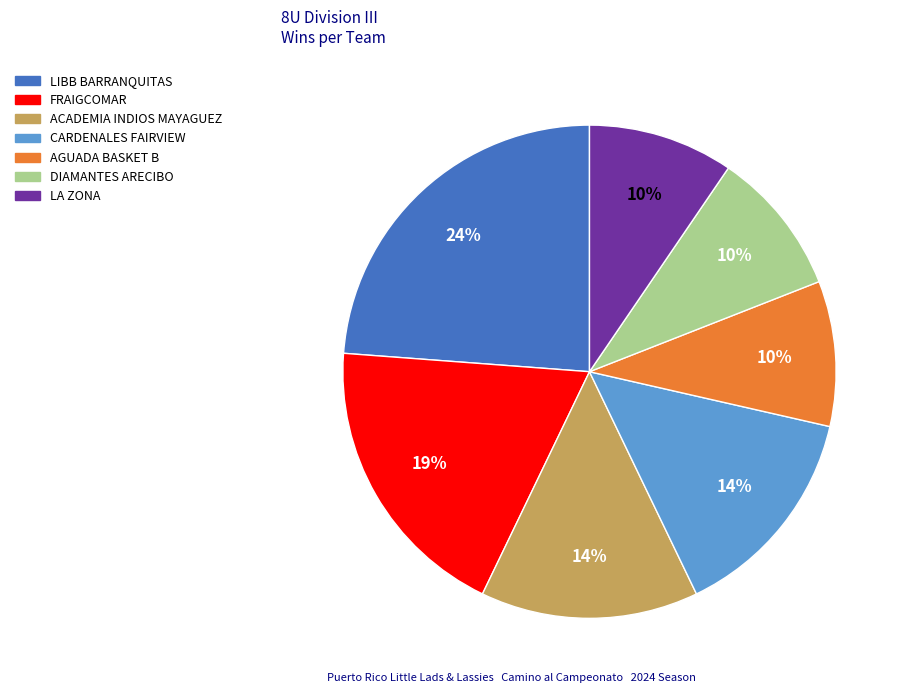

To the nearest percent, what is the difference between the largest and smallest slice percentages?

14%